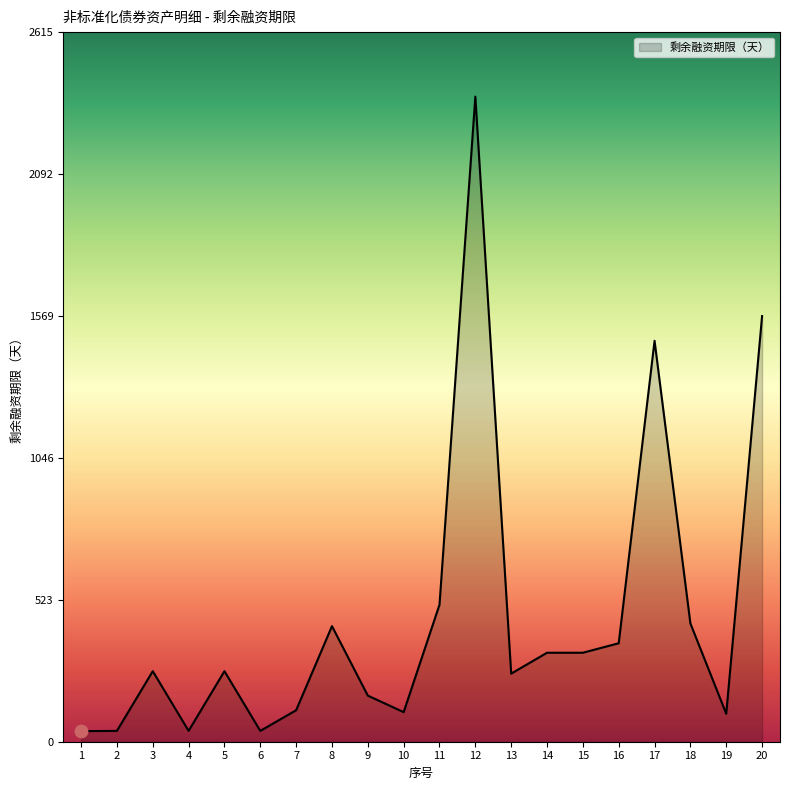

What is the ratio of the value at 18 to the value at 6?

10.9